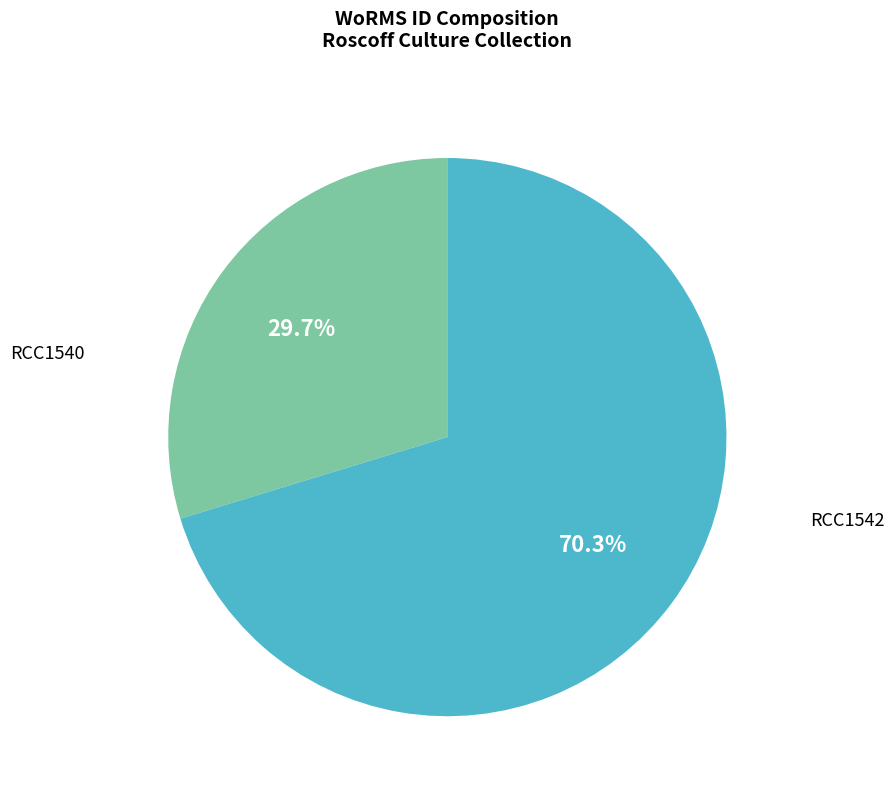

Rank the categories by value from highest to lowest.

RCC1542, RCC1540